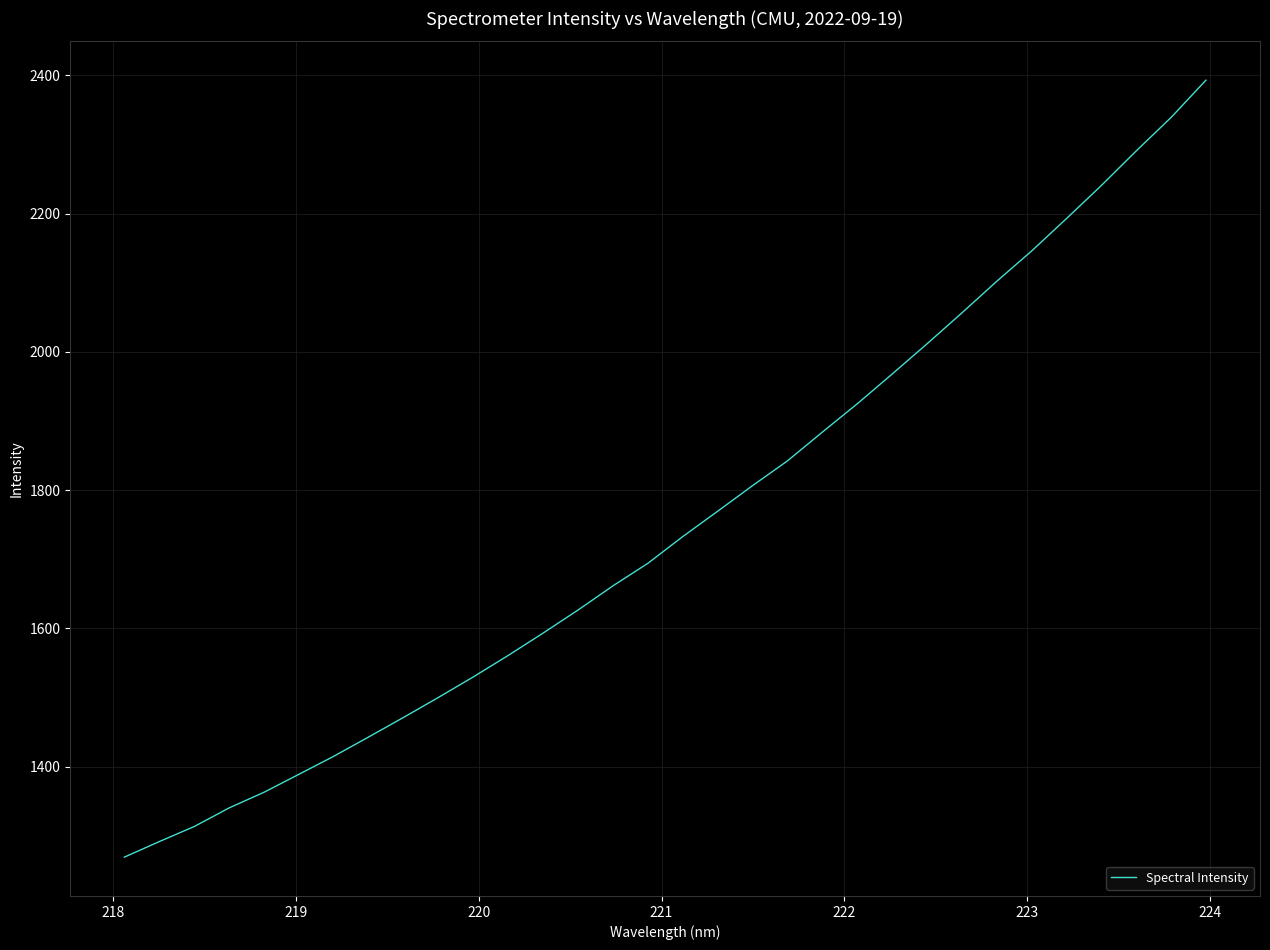

What is the maximum value shown in the chart?

2392.9